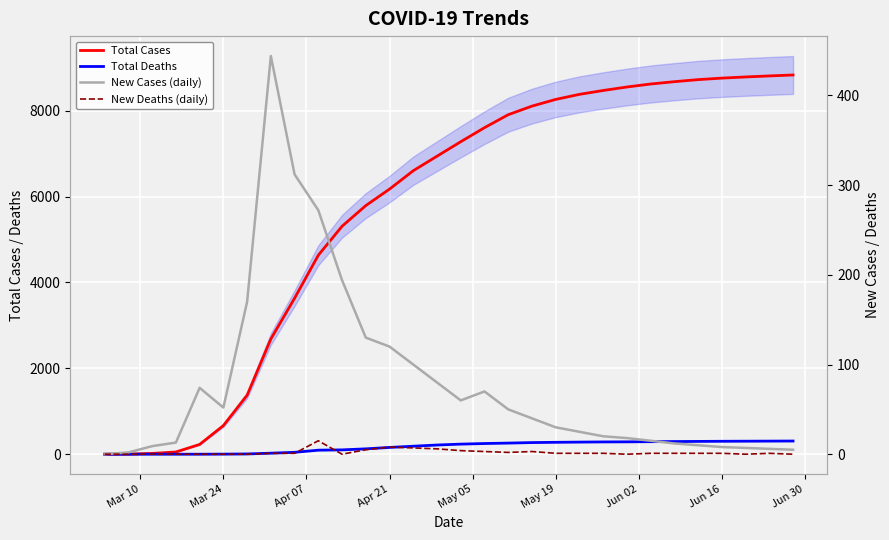

Reading left to right, list all the values displayed in this chart.

Total Cases: 0	3	18	52	228	667	1373	2683	3633	4634	5308	5789	6173	6601	6939	7276	7603	7905	8105	8261	8379	8469	8550	8620	8674	8722	8757	8784	8808	8830
Total Deaths: 0	0	0	0	0	2	6	24	44	94	101	125	158	186	214	235	249	259	271	277	282	286	288	292	295	298	301	303	305	307
New Cases (daily): 0	2	9	13	74	52	170	444	312	272	194	130	120	100	80	60	70	50	40	30	25	20	18	15	12	10	8	7	6	5
New Deaths (daily): 0	0	0	0	0	0	0	1	1	15	0	5	8	7	6	4	3	2	3	1	1	1	0	1	1	1	1	0	1	0